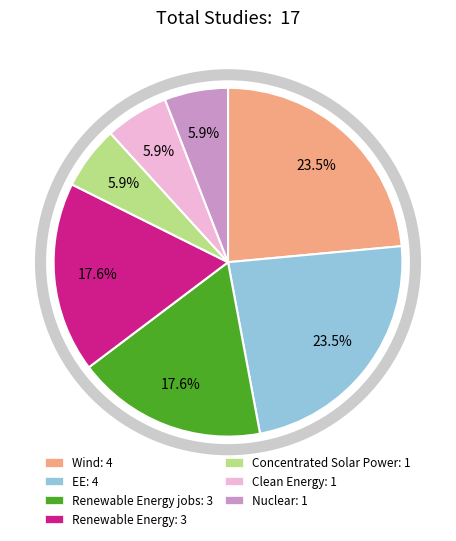

Is there a majority slice in this chart?

No